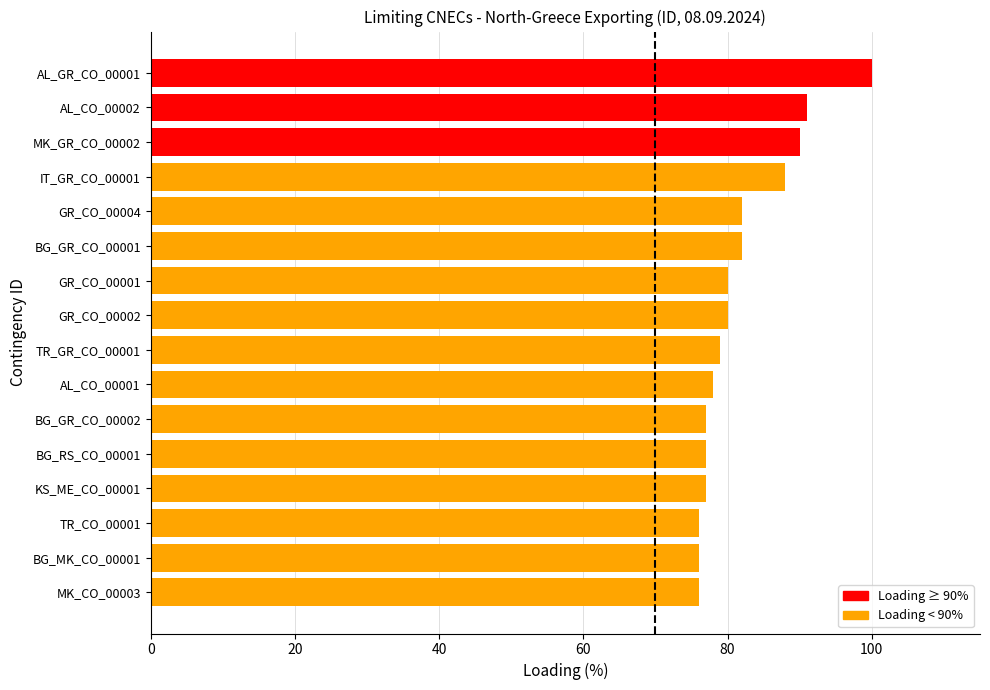

Approximately how many times larger is the value at MK_CO_00003 compared to BG_GR_CO_00001?

0.9